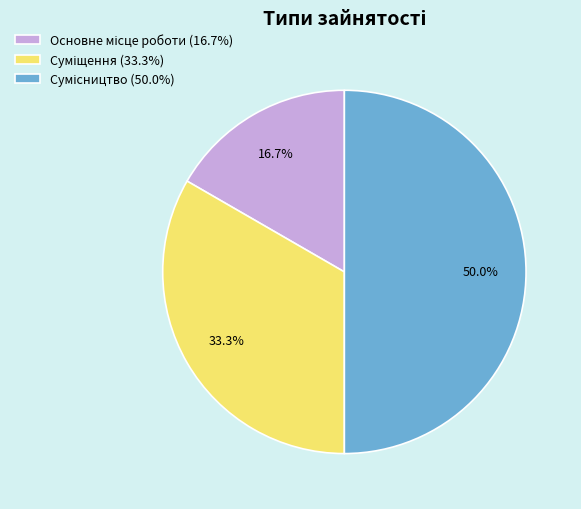

The Суміщення slice represents 27% of the pie. True or false?

False